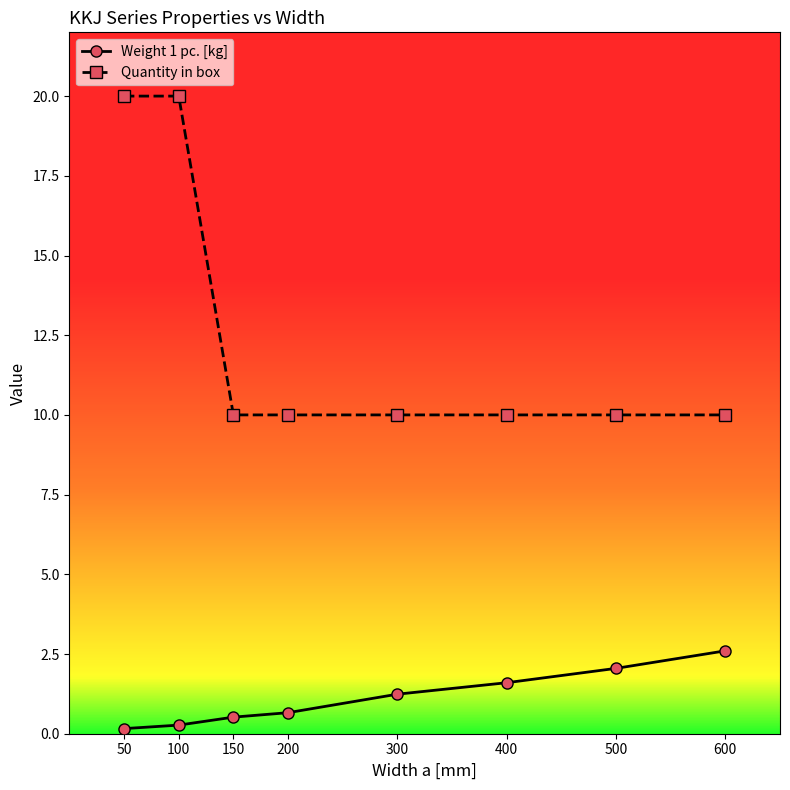

The value of Quantity in box at 200 is 15.5. True or false?

False